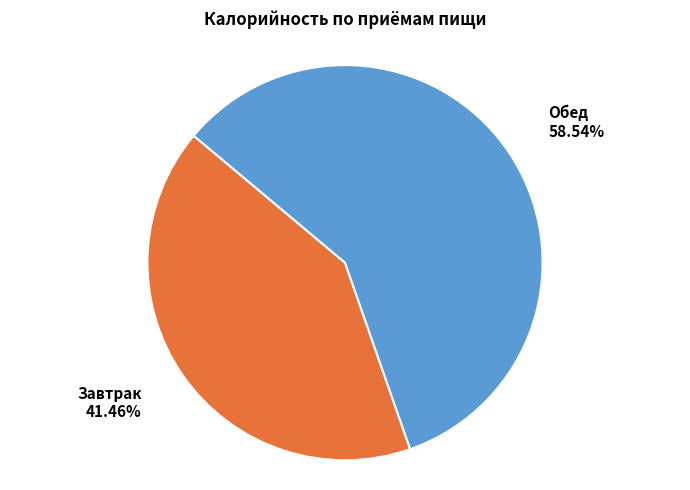

To the nearest percent, what percentage of the pie is Завтрак?

41%